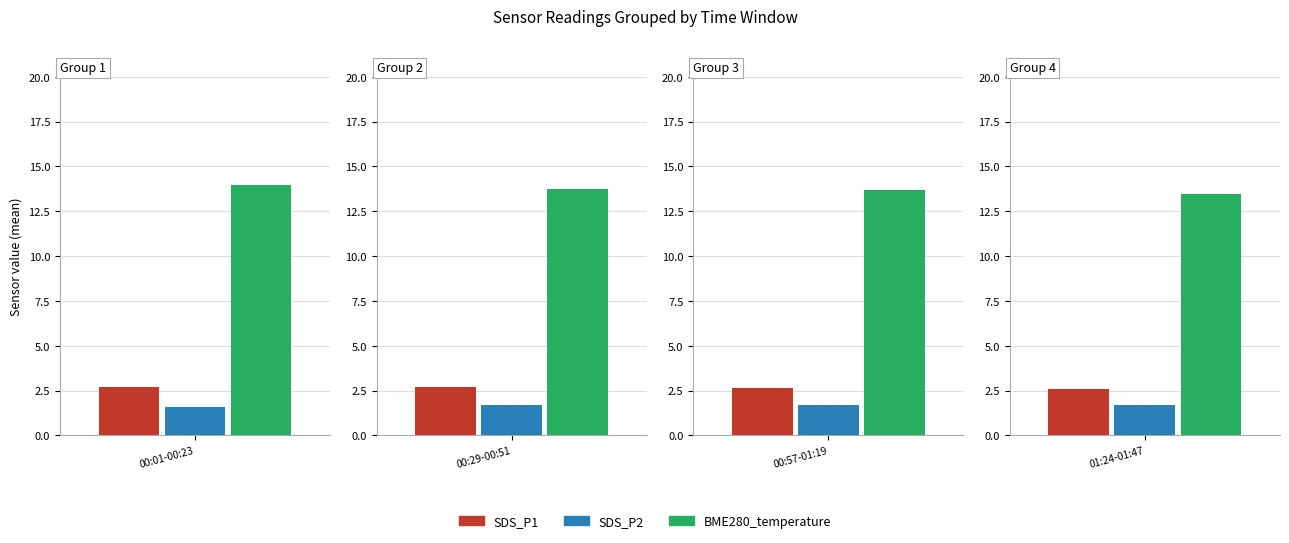

The value of SDS_P1 at 01:19 is 4.2. True or false?

False